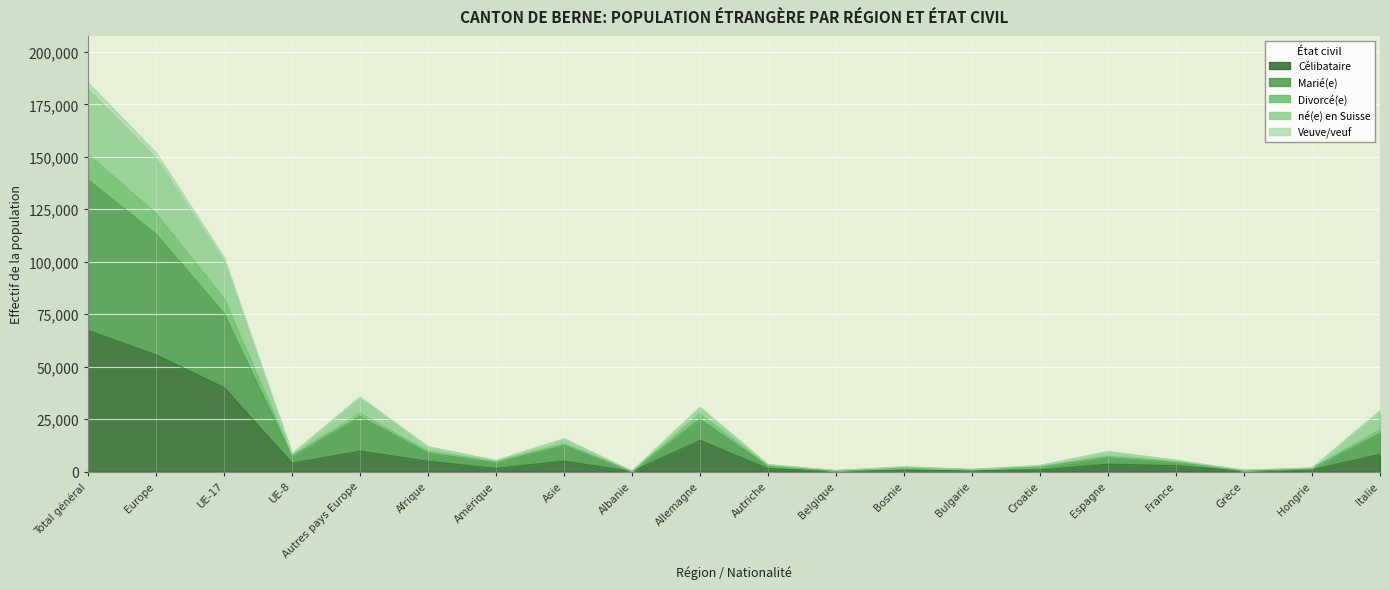

Where is the first local maximum for Célibataire?

Autres pays Europe